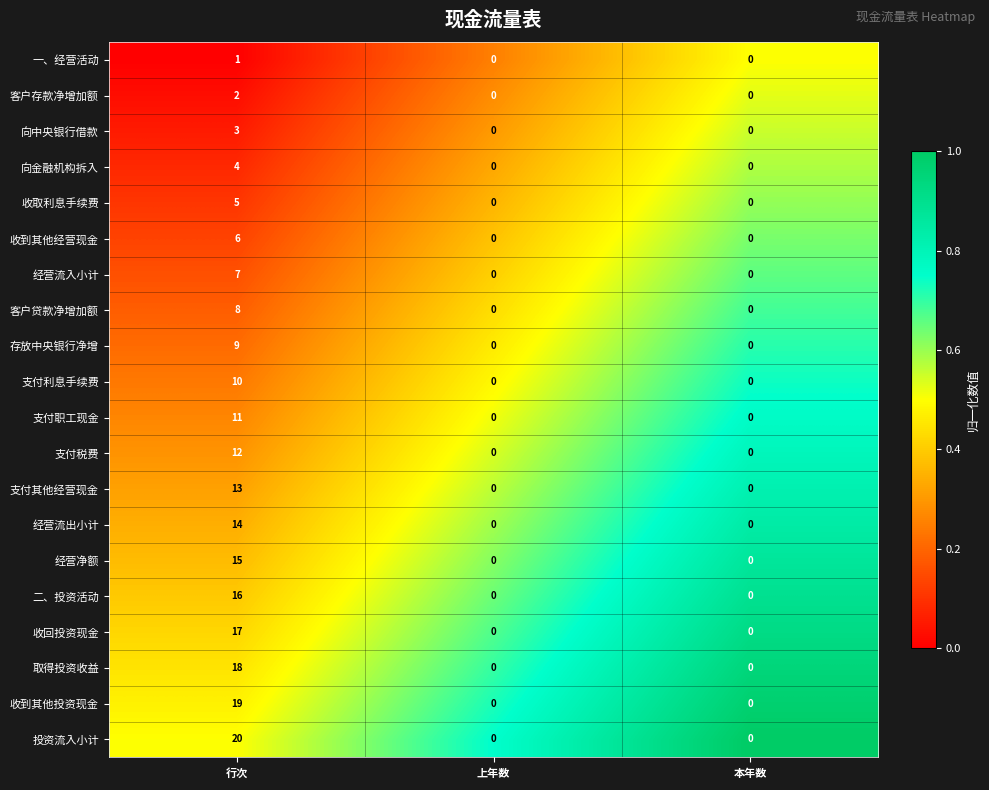

At which category is the sum across all series the highest?

行次